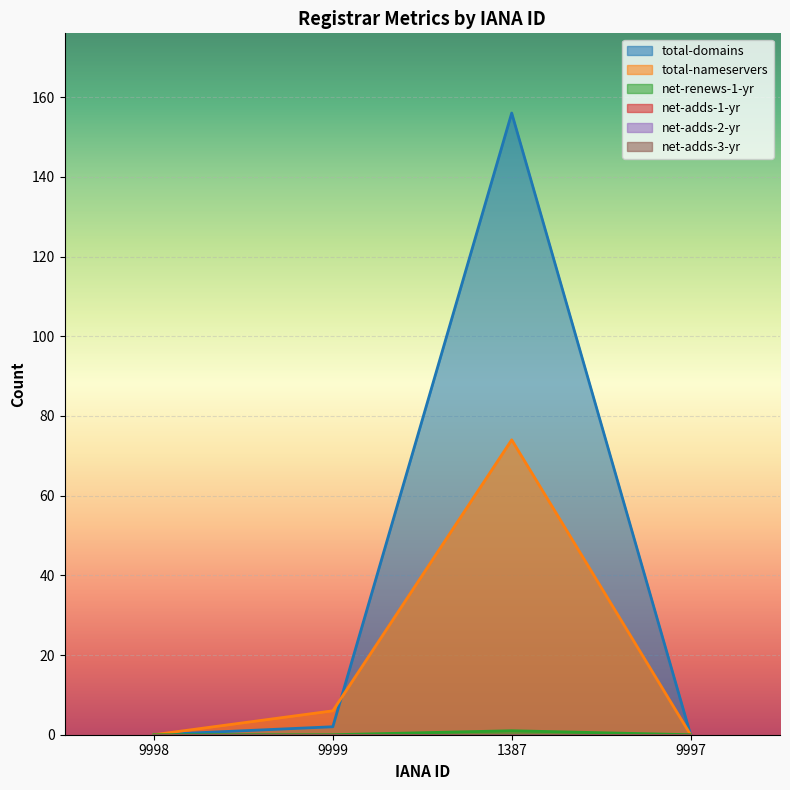

In total-nameservers, how many points are higher than both neighbors (excluding endpoints)?

1